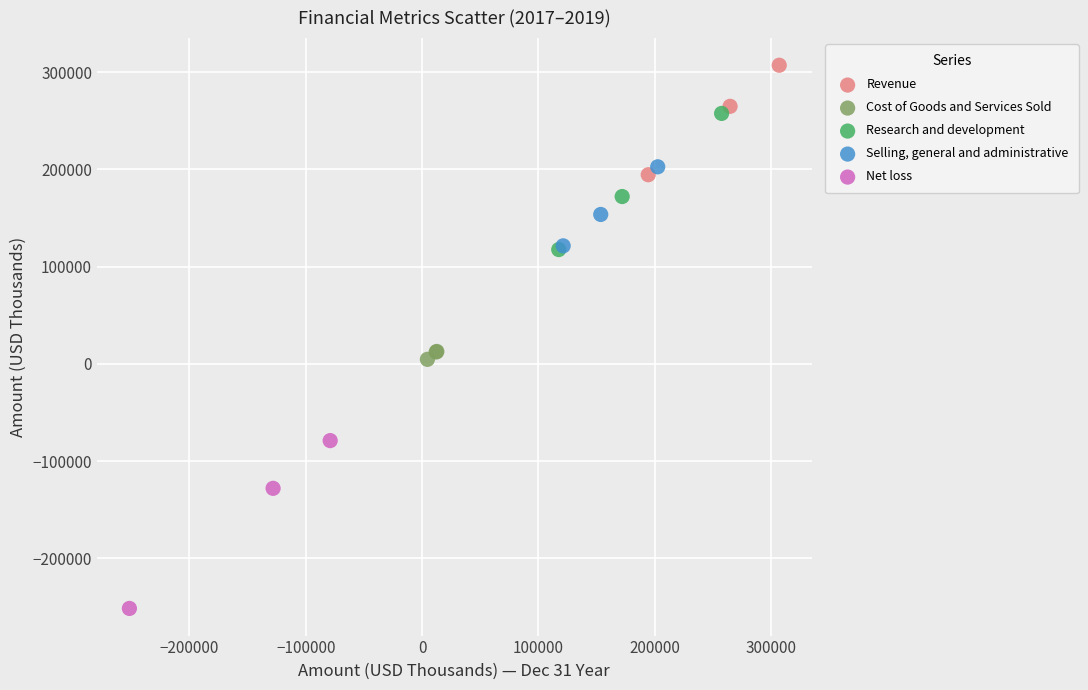

Which series reaches the minimum Y coordinate?

Net loss